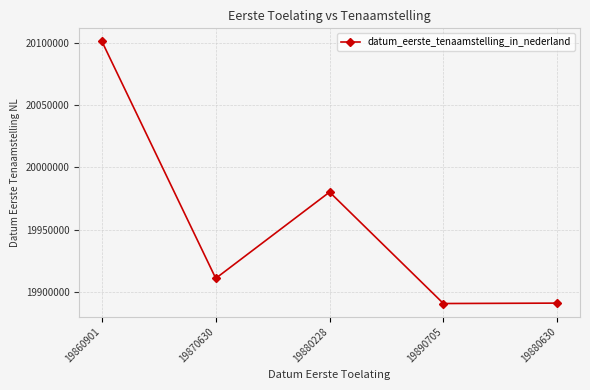

Which has a higher value, 19870630 or 19860901?

19860901